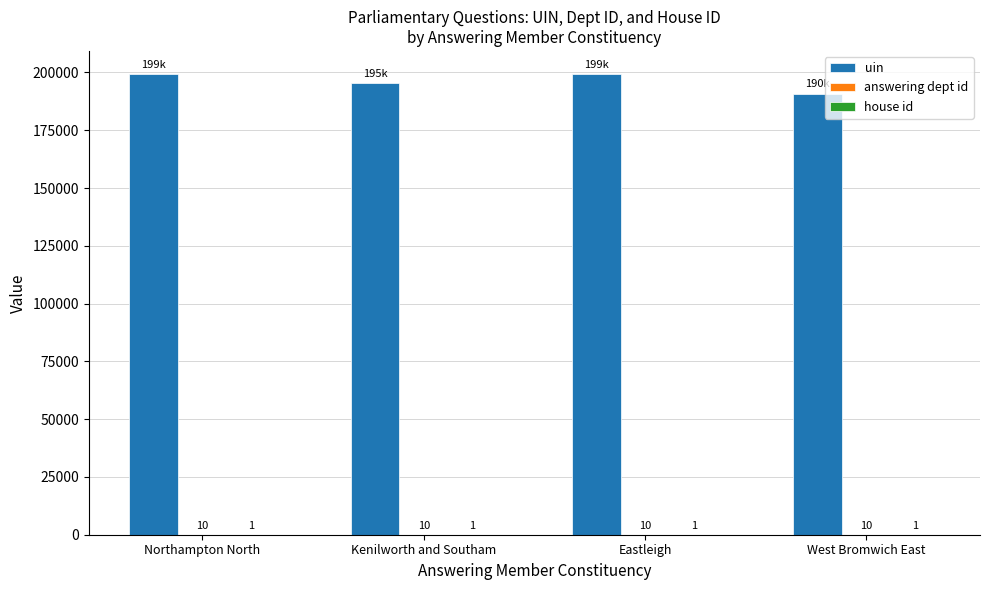

What is the sum of all uin values?

784985